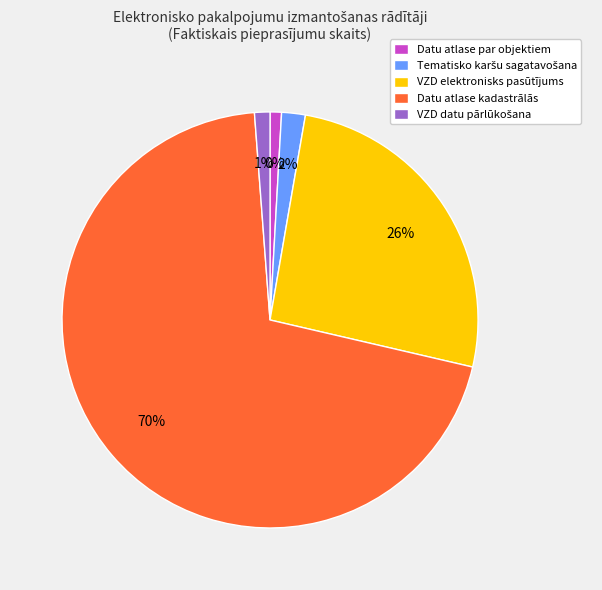

What is the majority slice?

Datu atlase un izvade zemes kadastrālās